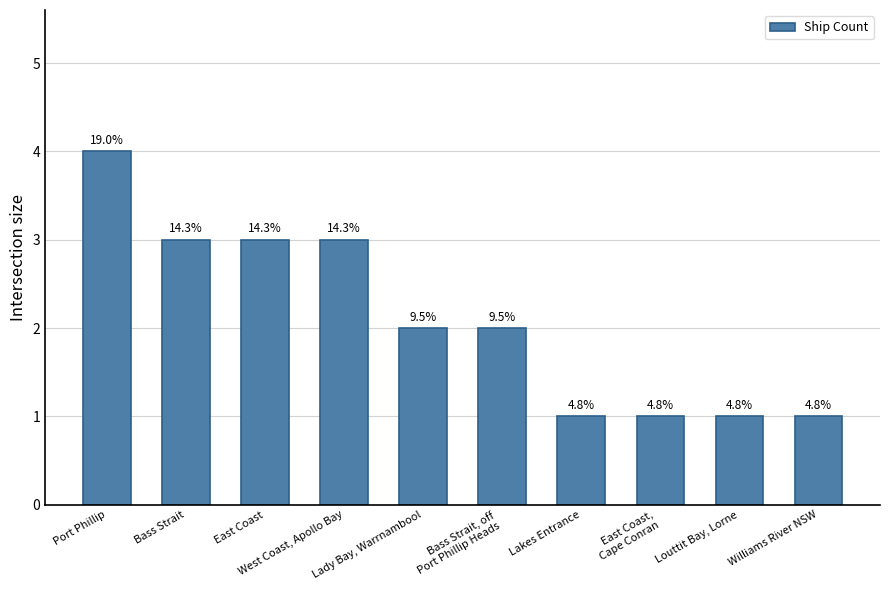

At which category does the chart reach its peak across all series?

Port Phillip